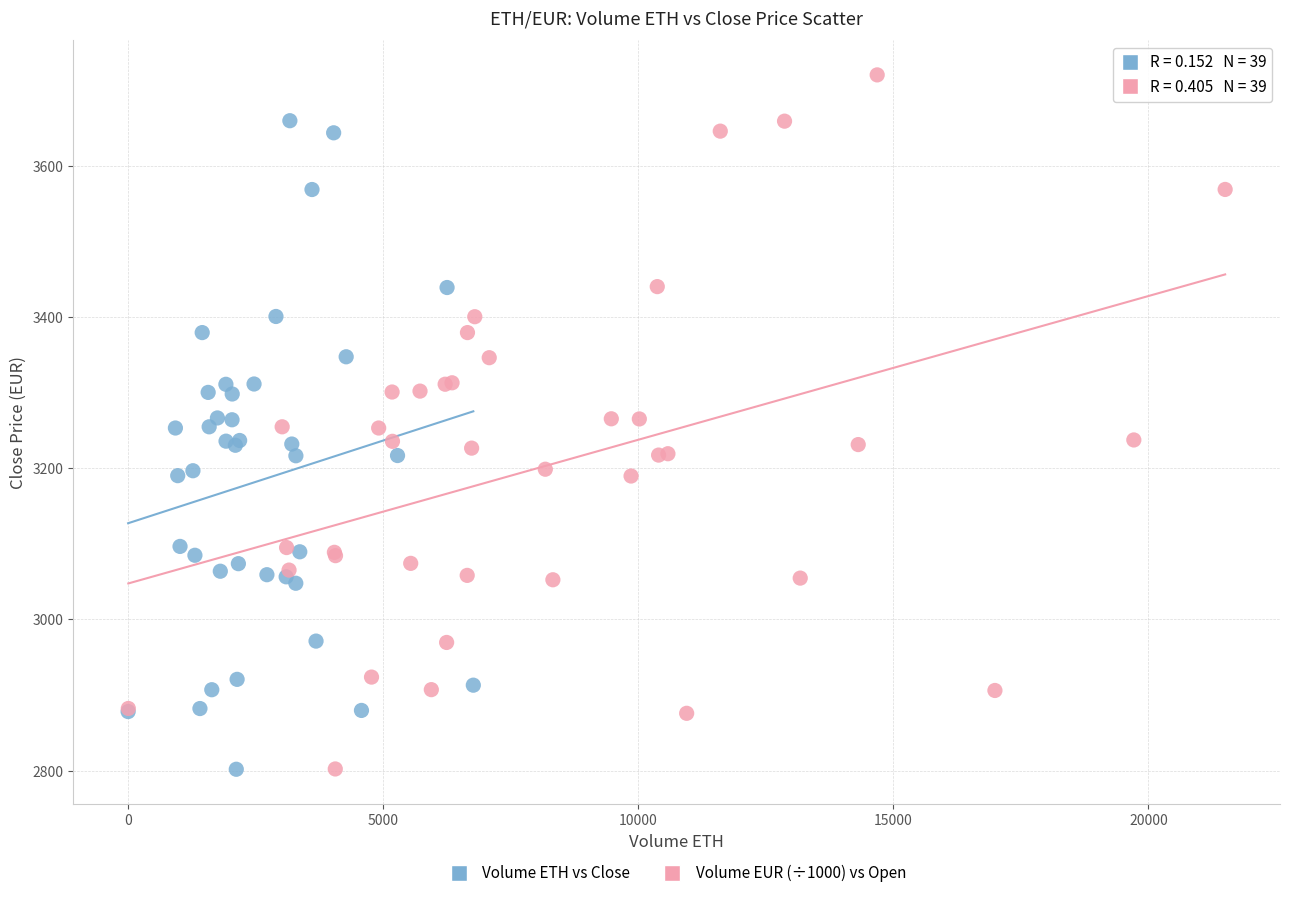

Which series has the largest Y range (max minus min)?

Volume EUR (÷1000) vs Open